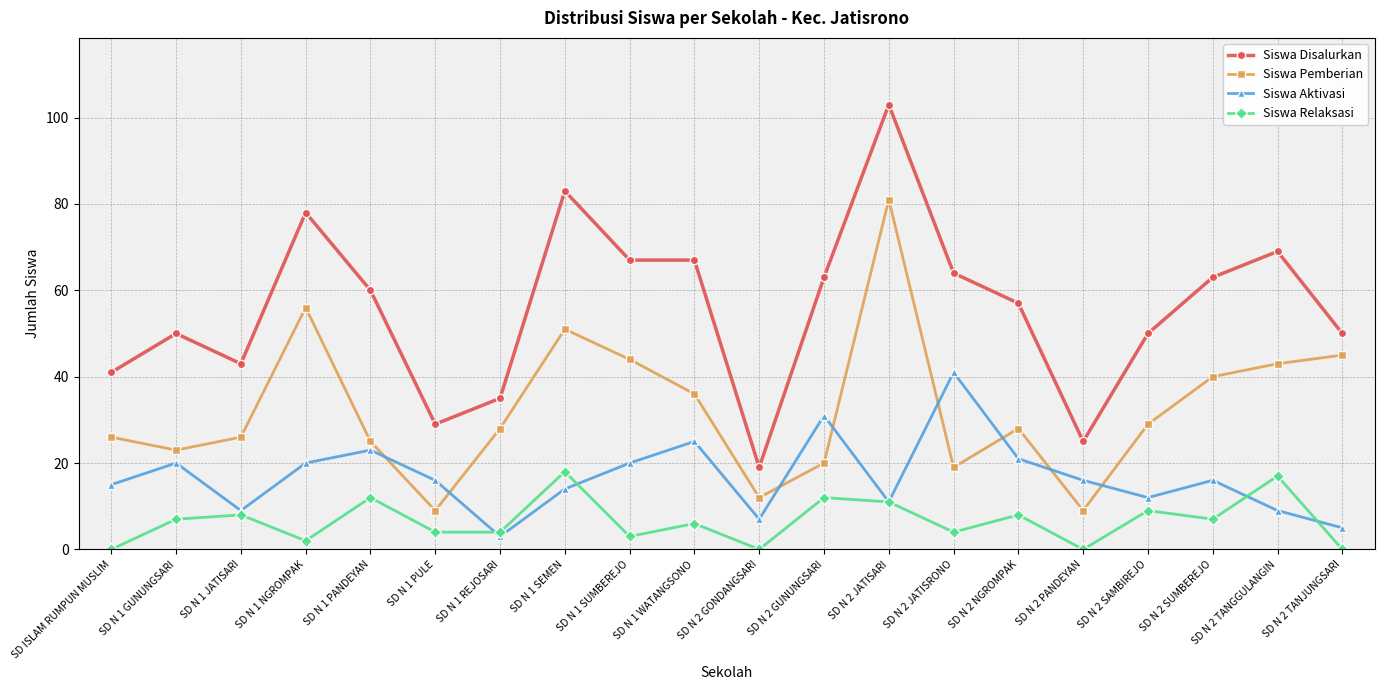

Which series has the largest range (max minus min)?

Siswa Disalurkan